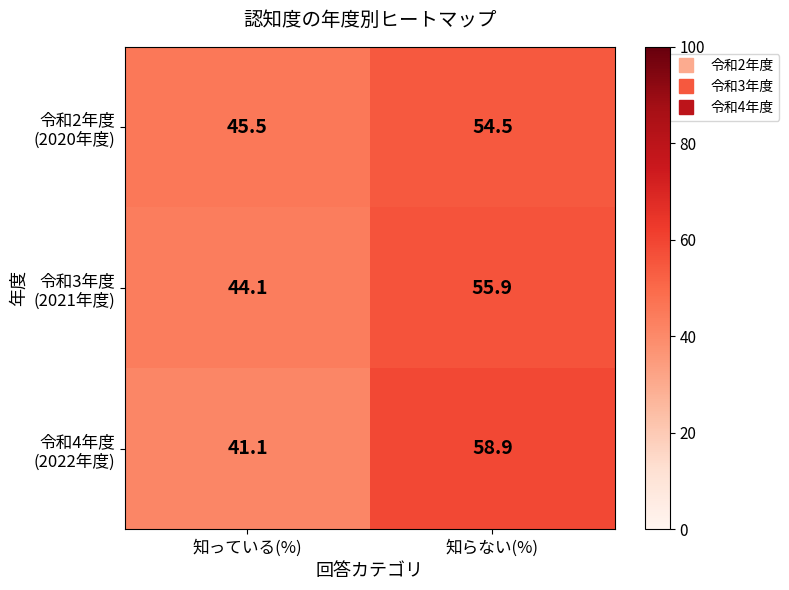

At which category is the sum across all series the highest?

知らない(%)